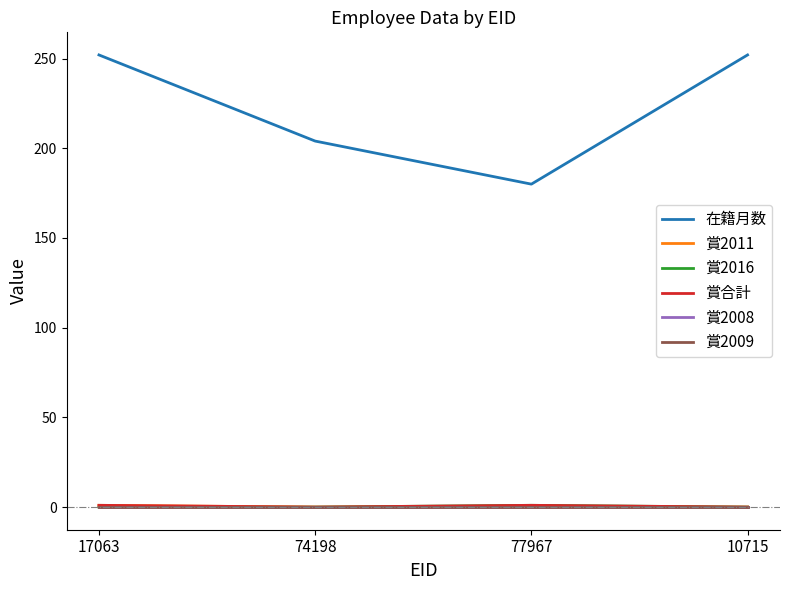

Is it true that 賞合計 equals 0 at 74198?

True